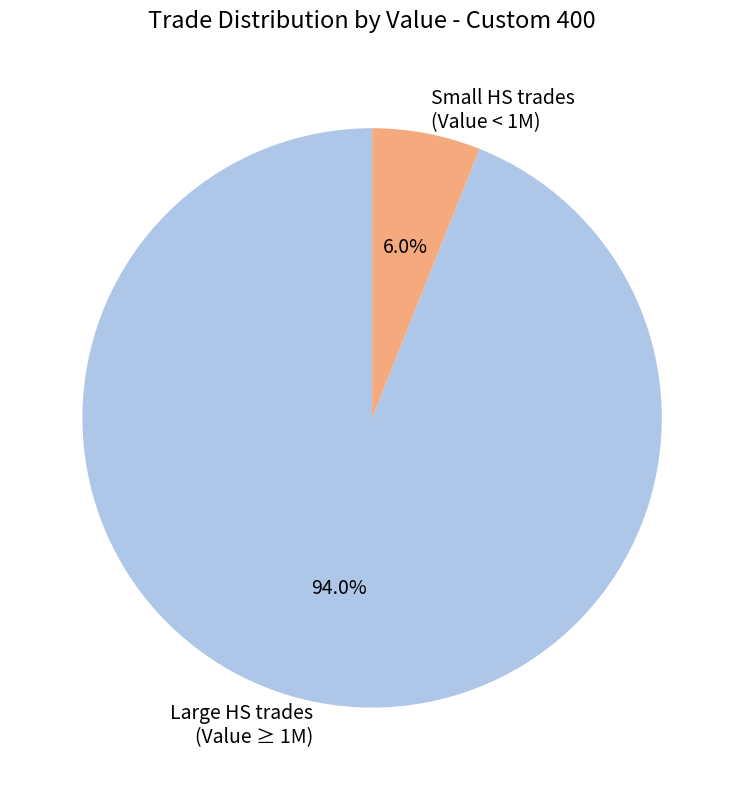

Does any single category account for the majority?

Yes